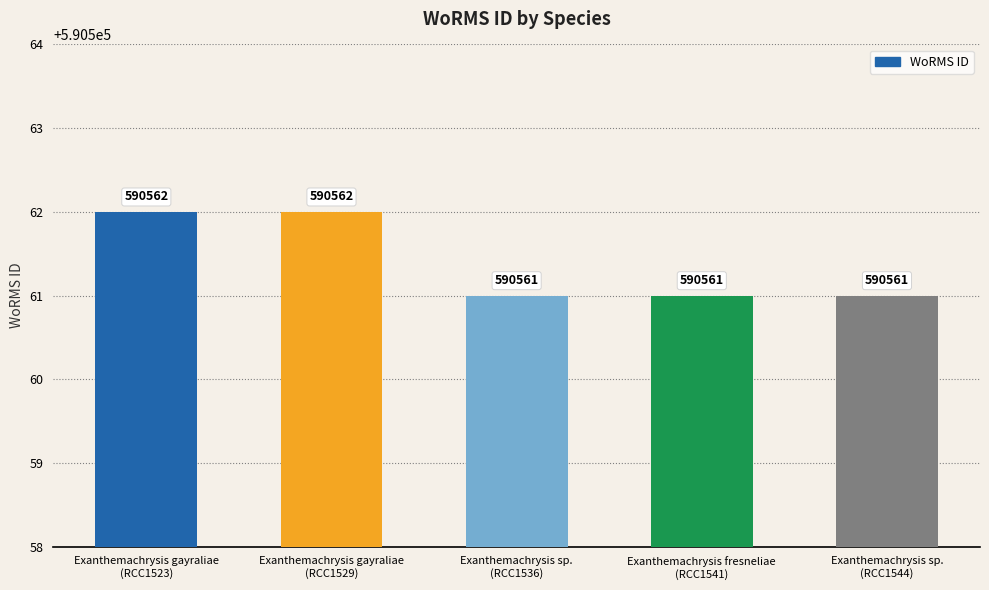

Between Exanthemachrysis gayraliae
(RCC1523) and Exanthemachrysis sp.
(RCC1544), which is larger?

Exanthemachrysis gayraliae
(RCC1523)